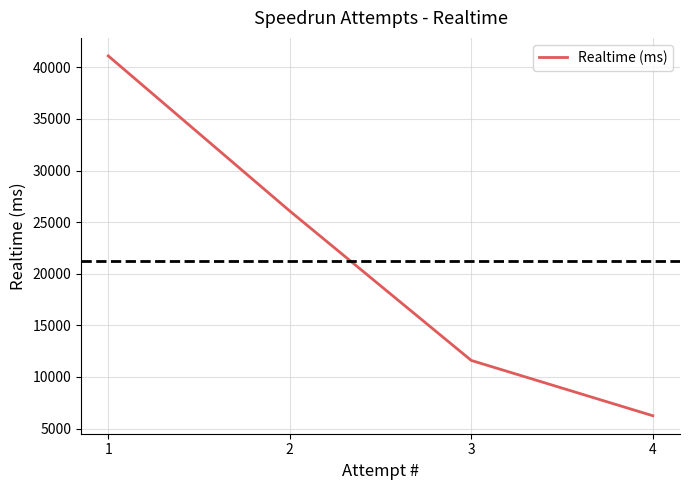

How many values are below 26075?

2